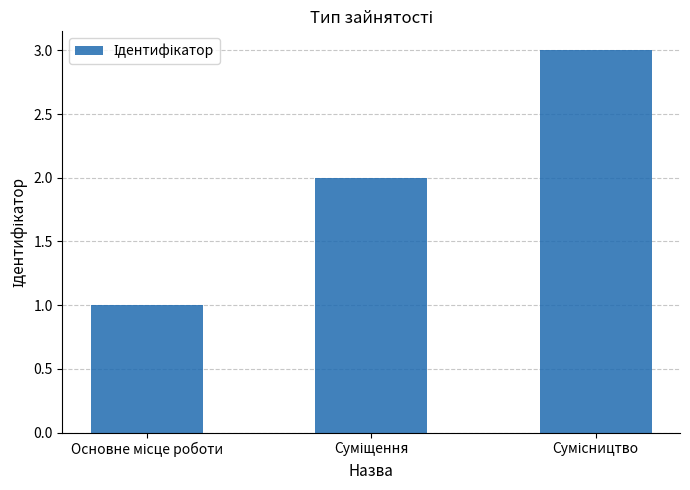

What is the maximum value shown in the chart?

3